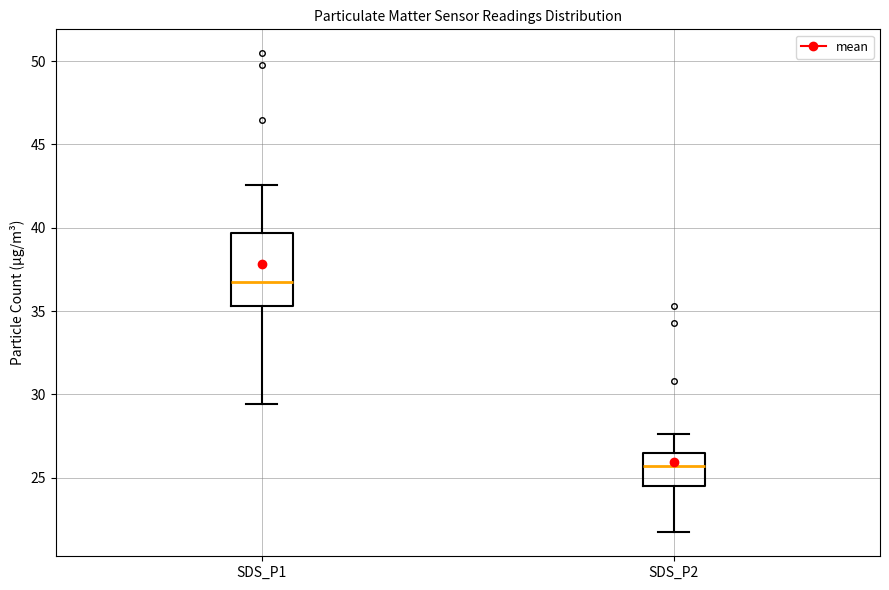

Reading left to right, read every box against the y-axis: the position of its median line, the range the box covers, and the ends of its whiskers. The values are not printed on the chart, so give them approximately, as read against the axis.

SDS_P1: median 37.0, box 35.5 to 39.5, whiskers 29.5 to 42.5
SDS_P2: median 25.5, box 24.5 to 26.5, whiskers 21.5 to 27.5